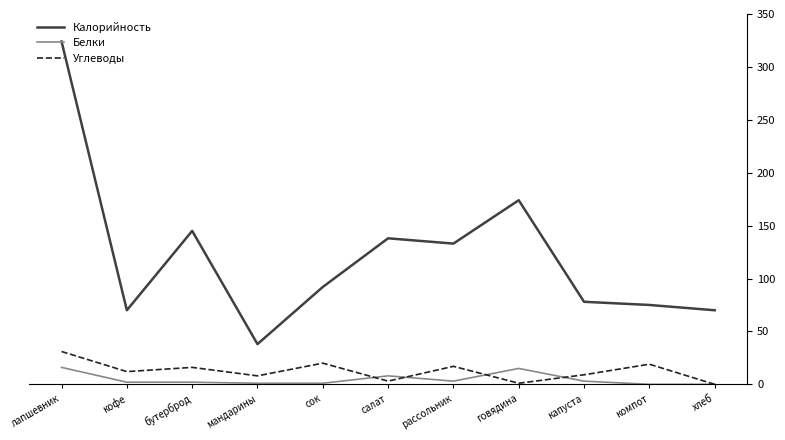

What is the average value of the Калорийность series?

122